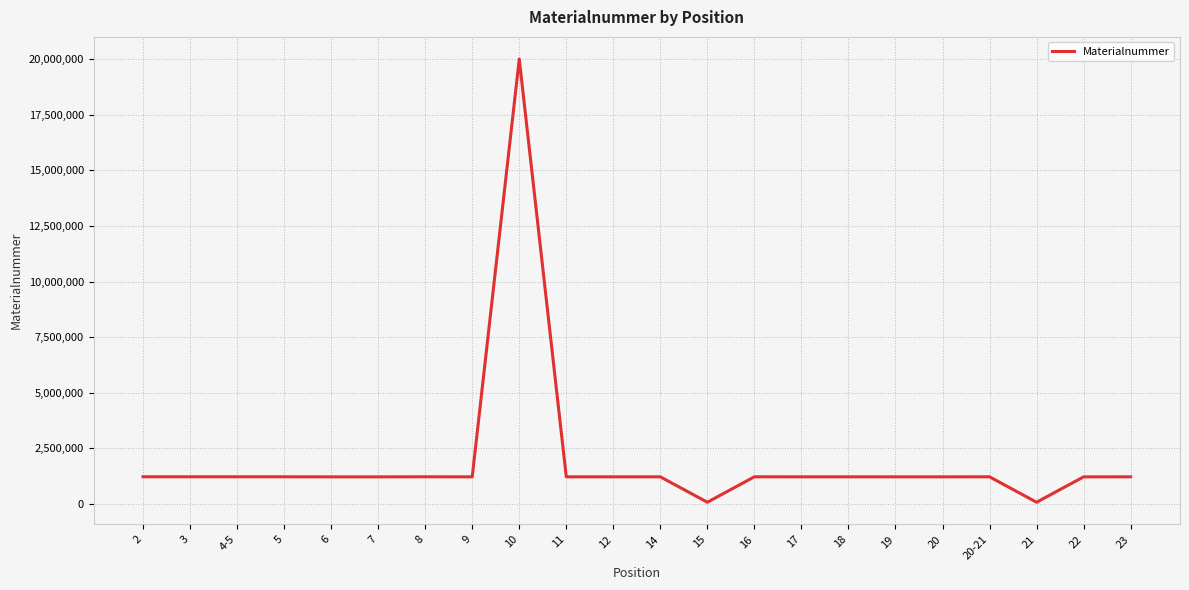

What position from the left is 11?

10